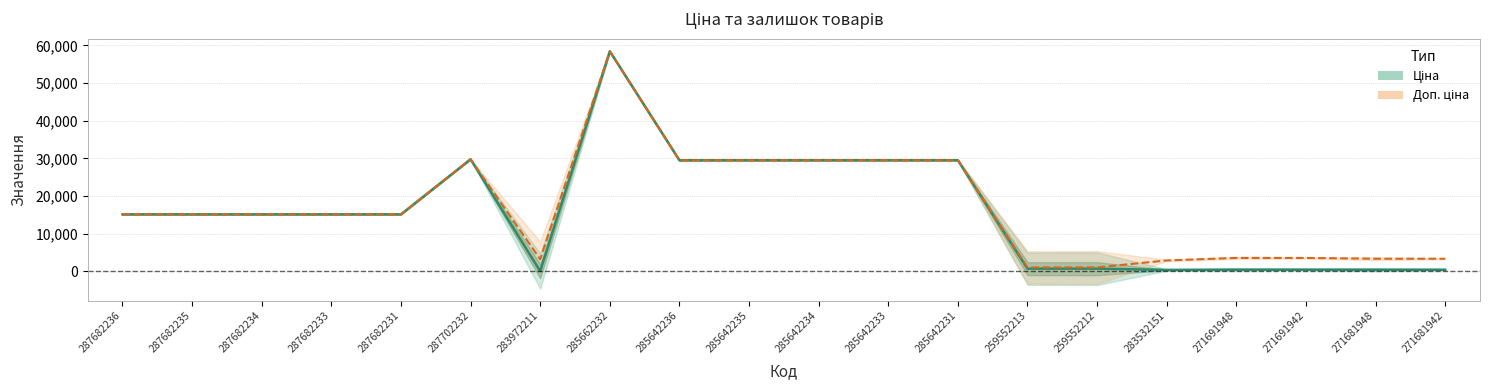

The value of Ціна at 271681942 is 150.9. True or false?

False